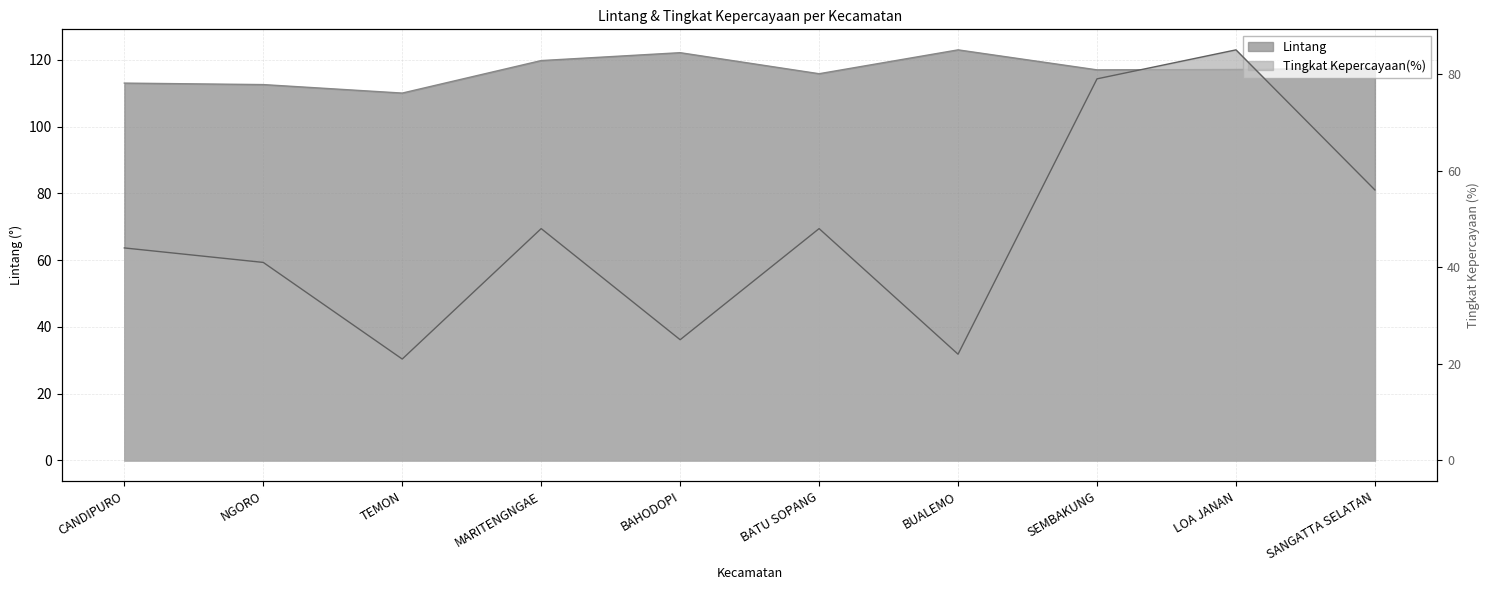

Is the value of Tingkat Kepercayaan(%) at SEMBAKUNG greater than the value of Lintang at CANDIPURO?

No